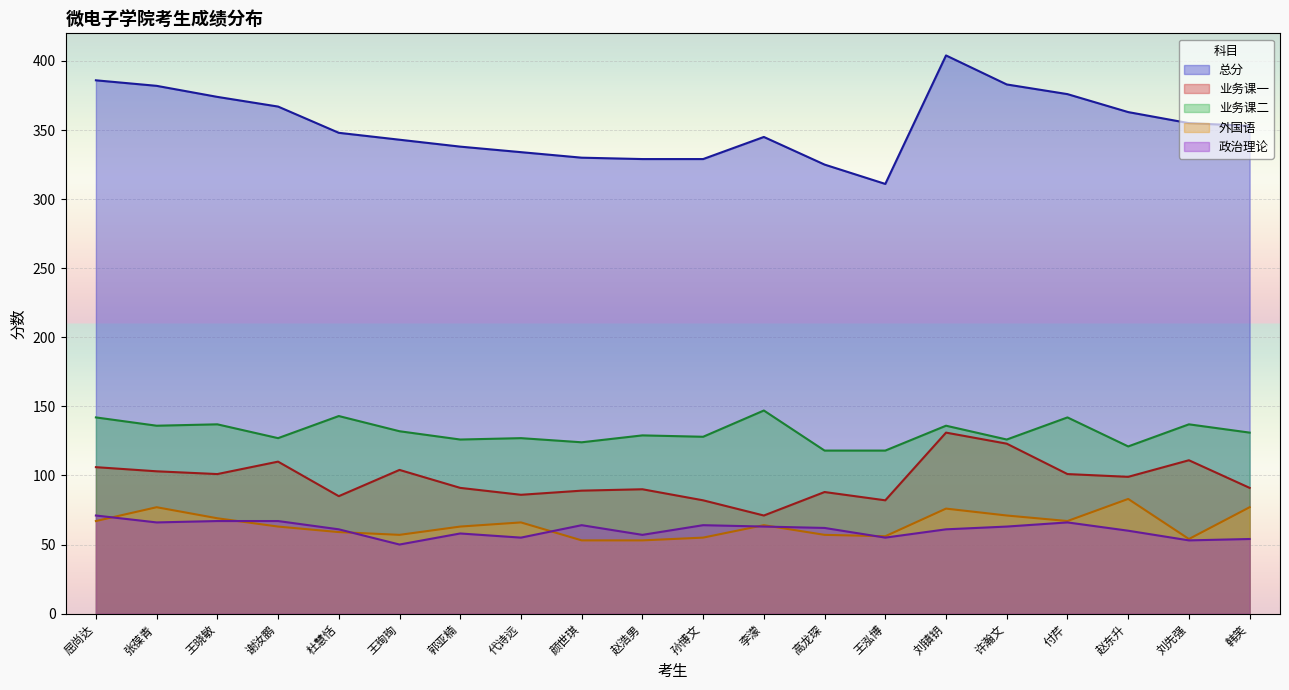

Where does the 总分 series first go above 353?

屈尚达